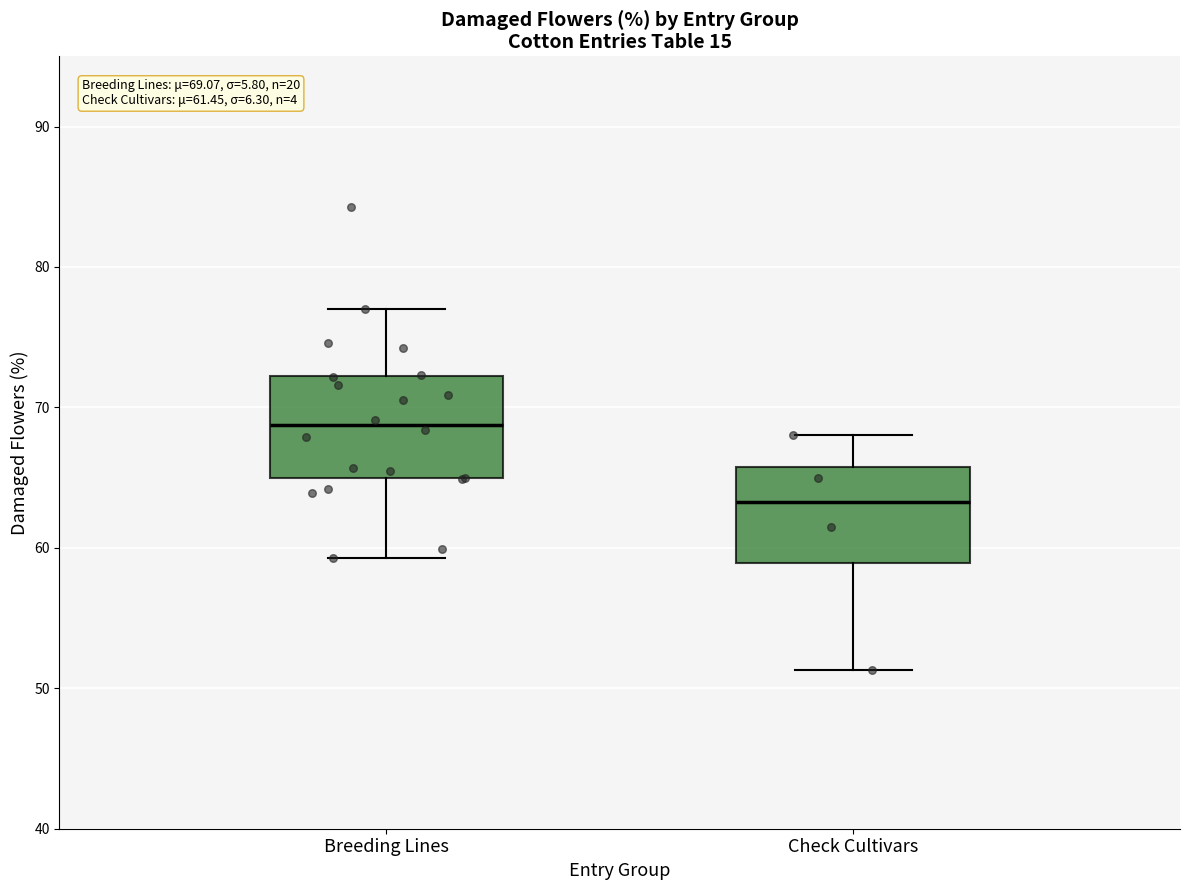

Which box has the lowest median line?

Check Cultivars